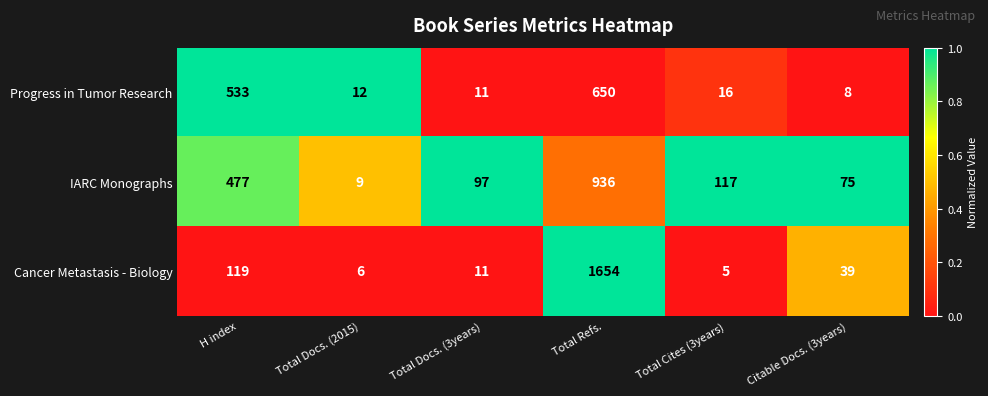

What is the difference between the maximum and minimum values in the Cancer Metastasis - Biology series?

1649